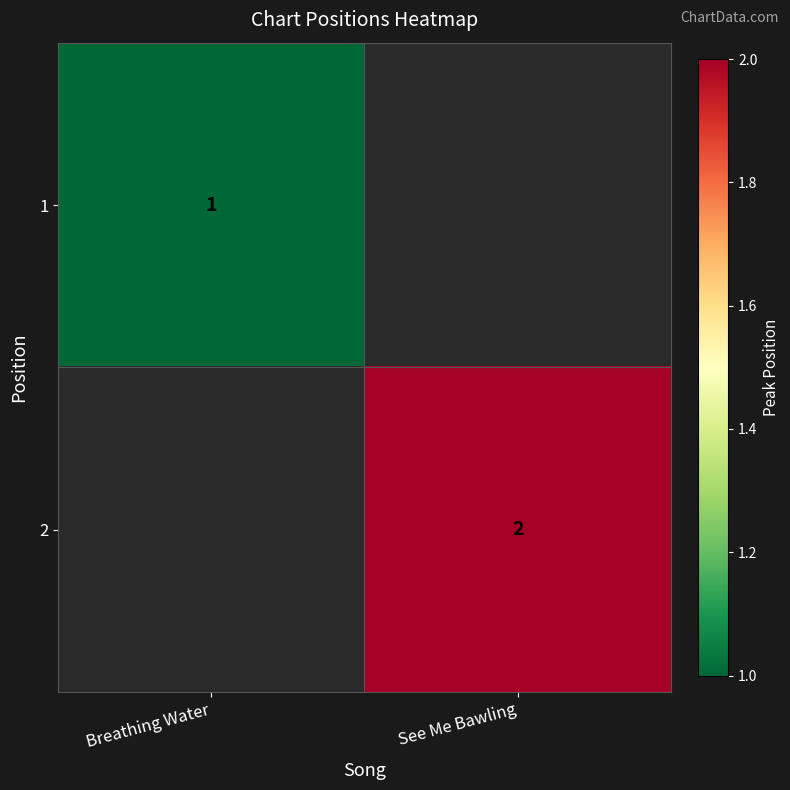

Is it true that 1 equals 1 at Breathing Water?

True